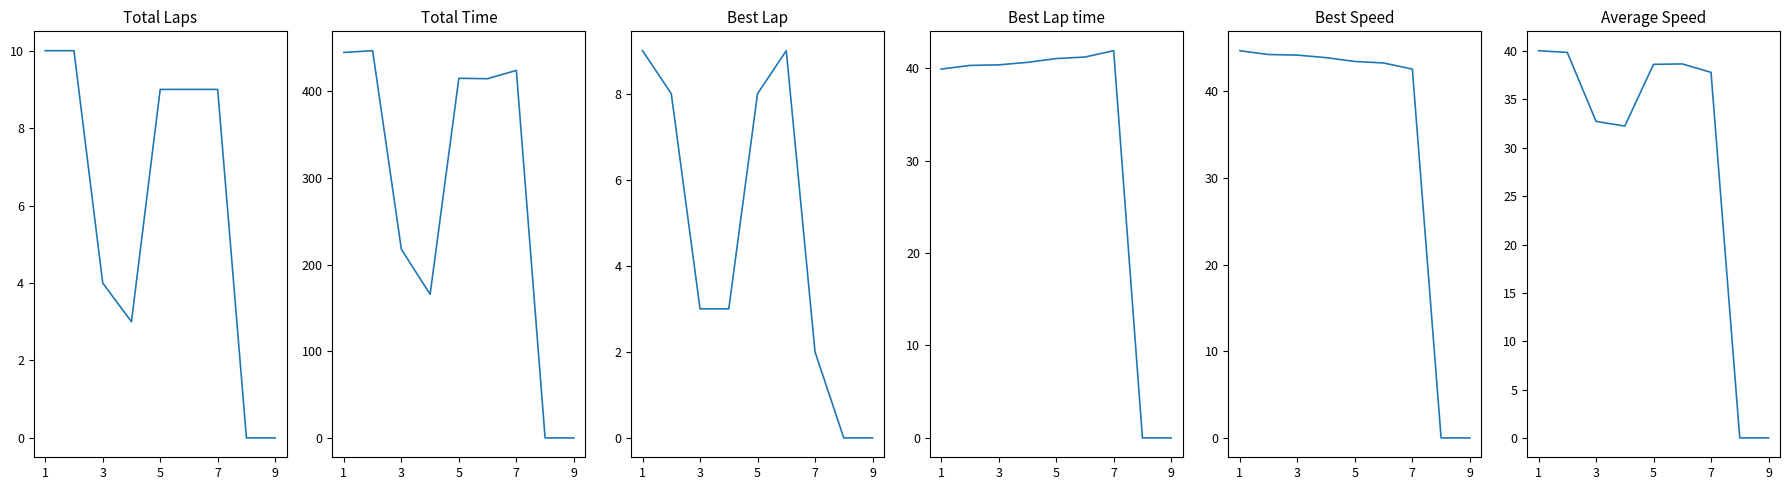

Which series has the largest range (max minus min)?

Total Time